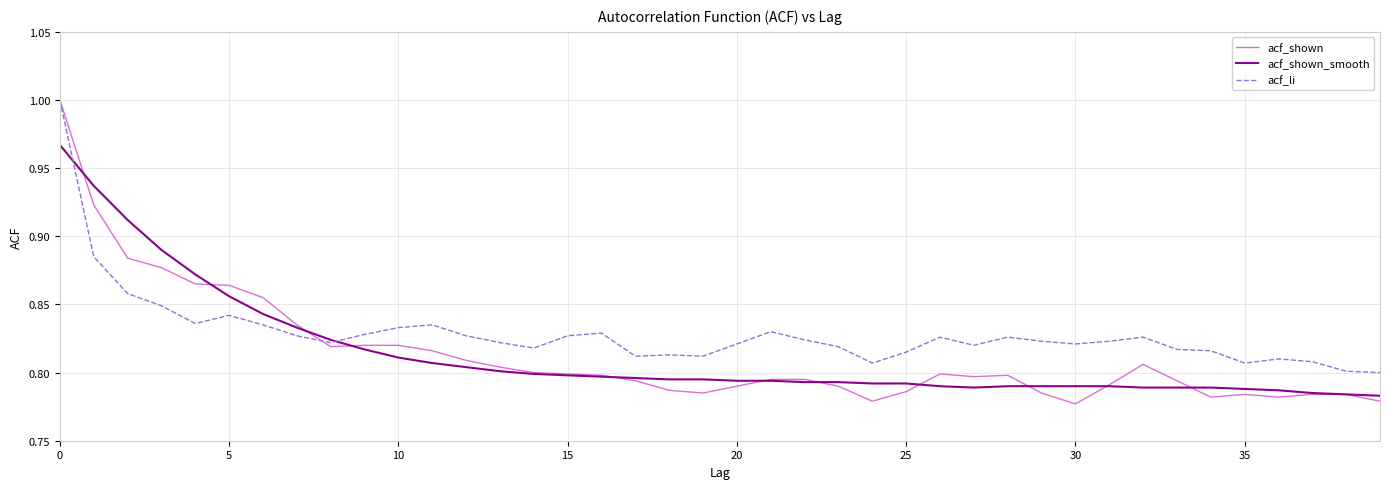

Which series has the largest range (max minus min)?

acf_shown